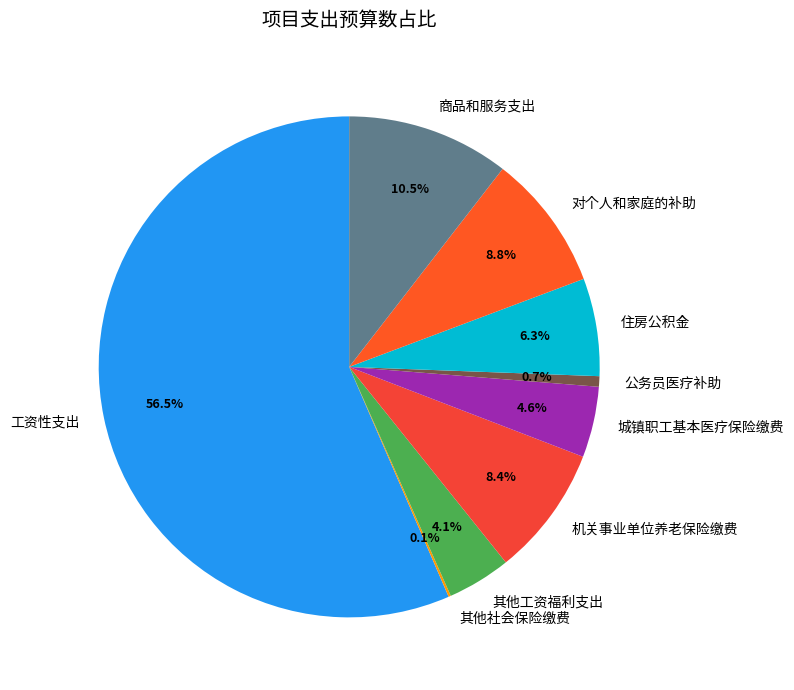

Is there any slice that represents more than half of the pie?

Yes